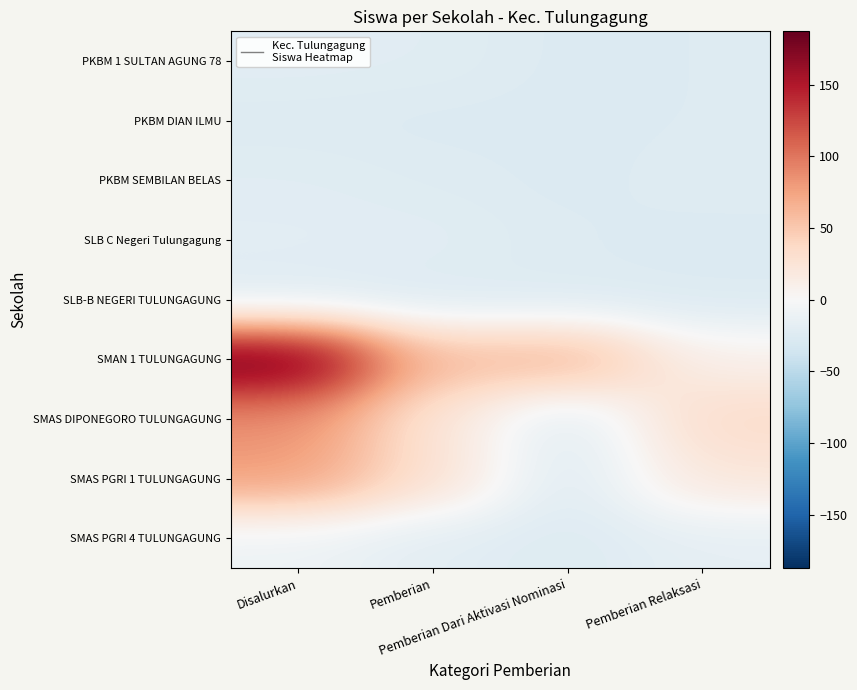

Between Pemberian Dari Aktivasi Nominasi and Pemberian, which is larger?

Pemberian